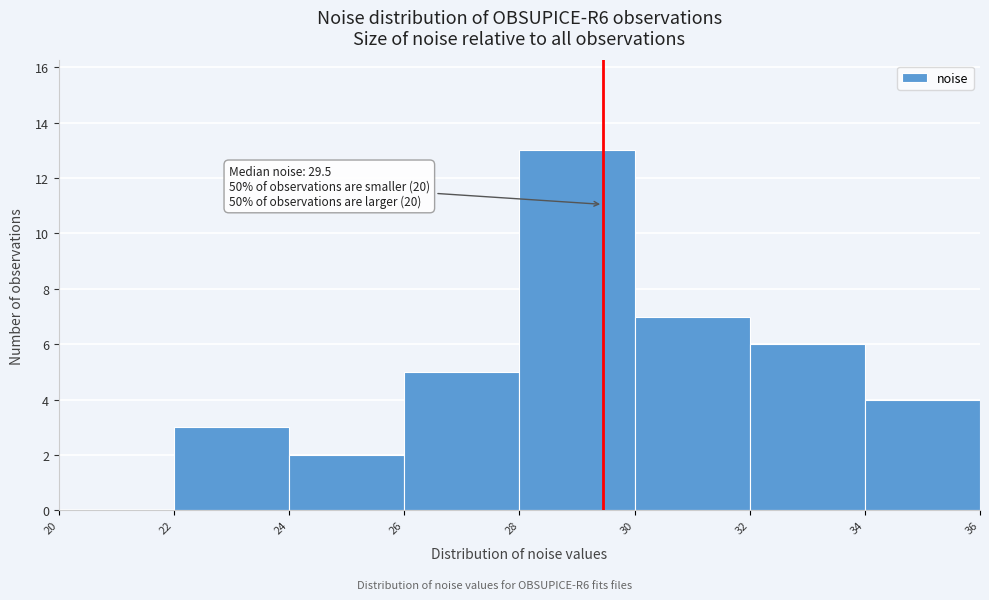

Over which range of the x-axis is the bar tallest?

28 to 30